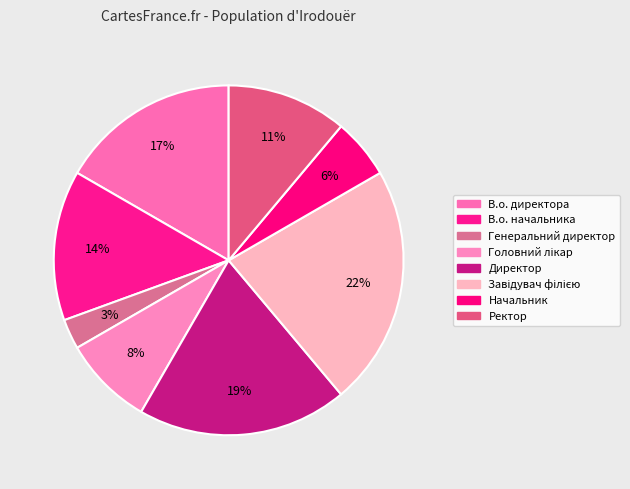

Does В.о. начальника account for over 50% of the chart?

No